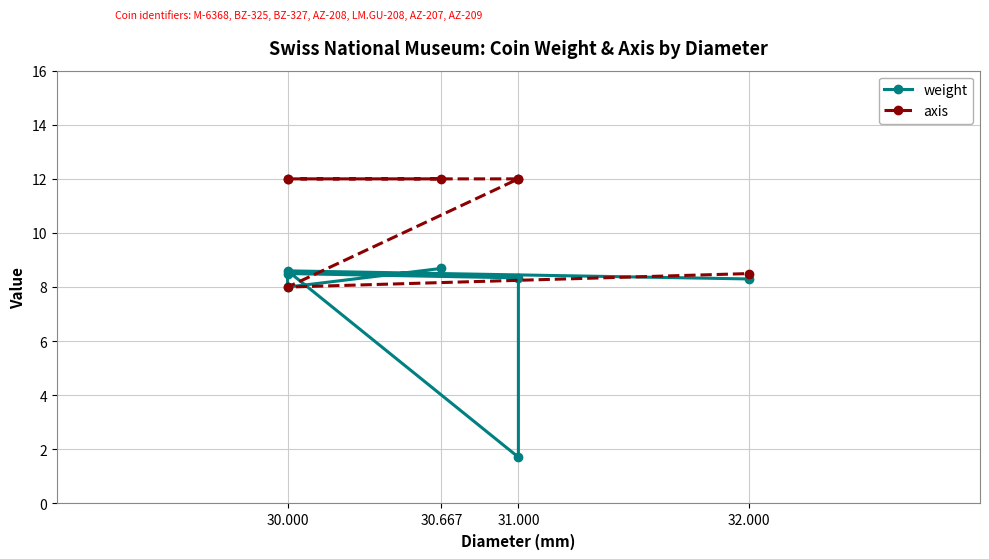

What is the lowest value of the weight series?

1.7